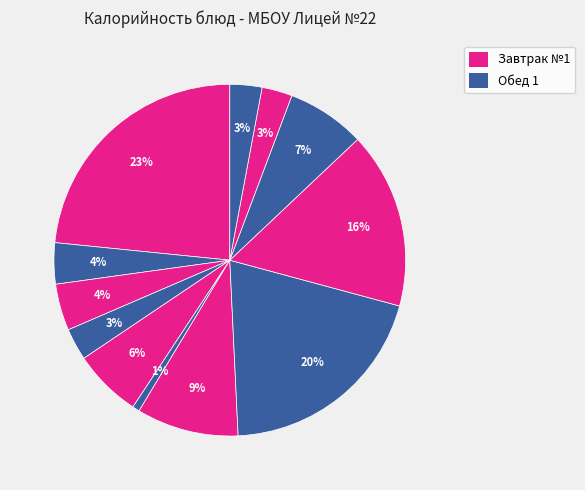

Count the number of slices in the pie.

12